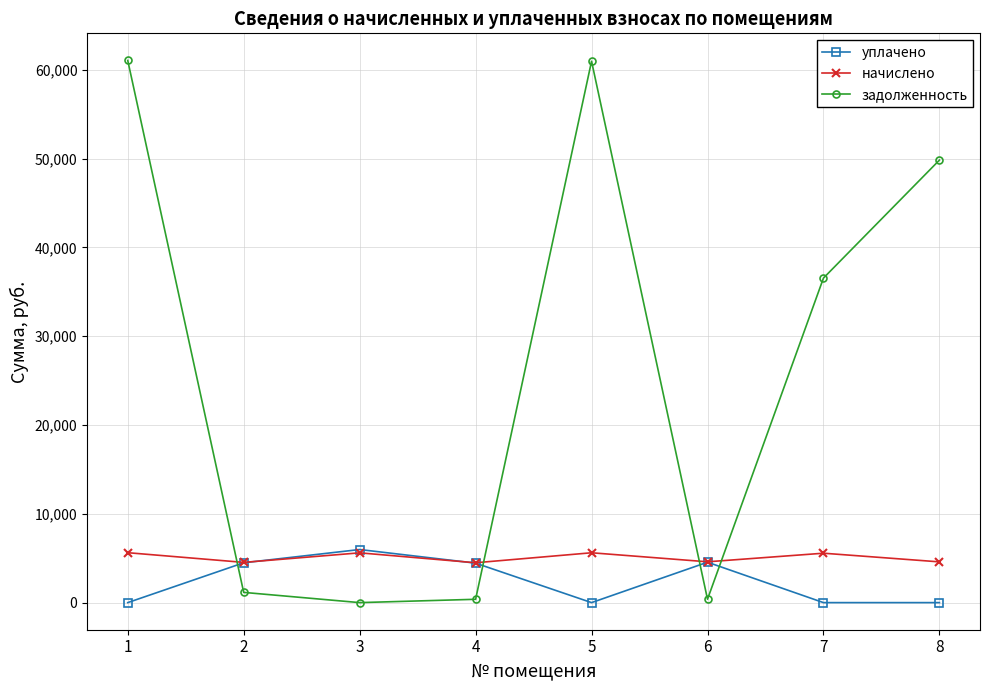

How many interior local valleys does the задолженность series have?

2